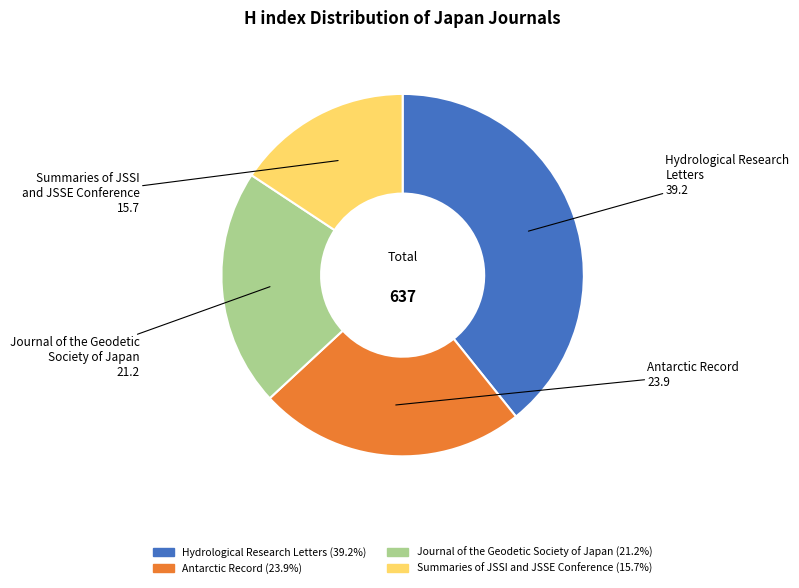

Between Journal of the Geodetic Society of Japan and Hydrological Research Letters, which is larger?

Hydrological Research Letters